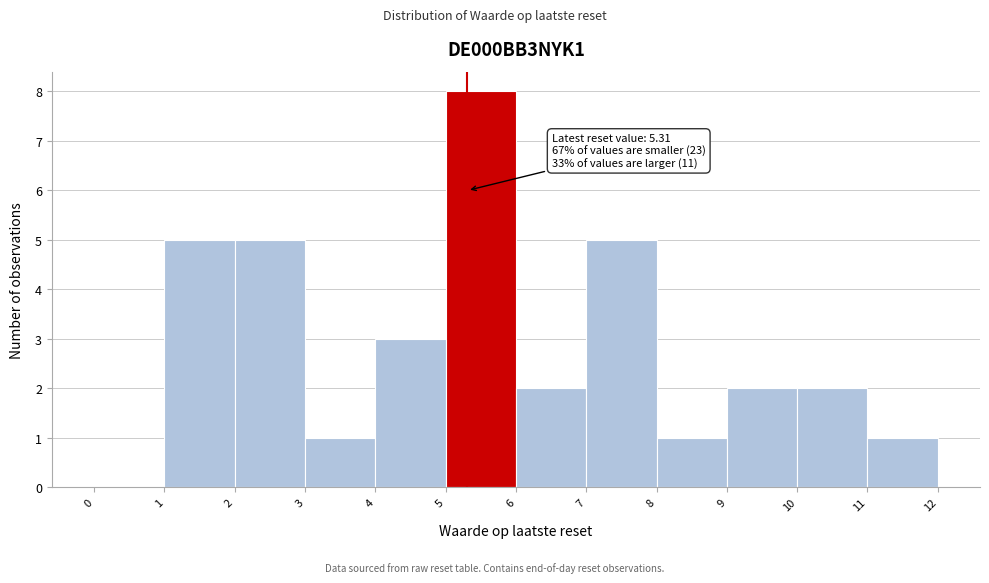

Over which range of the x-axis is the bar tallest?

5 to 6